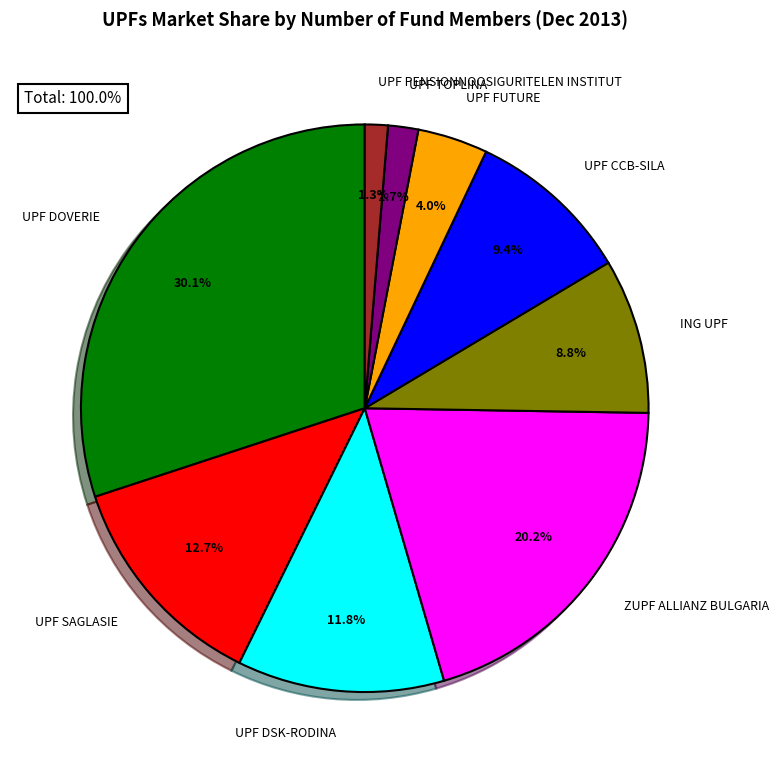

Between UPF DSK-RODINA and UPF DOVERIE, which is larger?

UPF DOVERIE